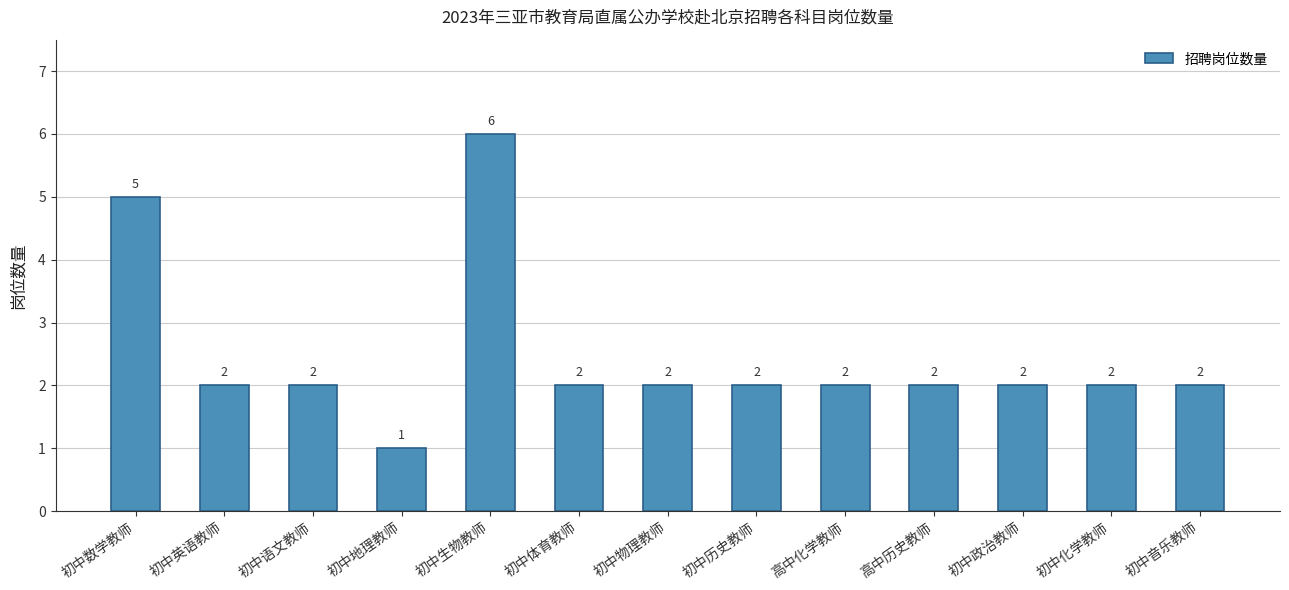

Approximately how many times larger is the value at 初中英语教师 compared to 初中体育教师?

1.0